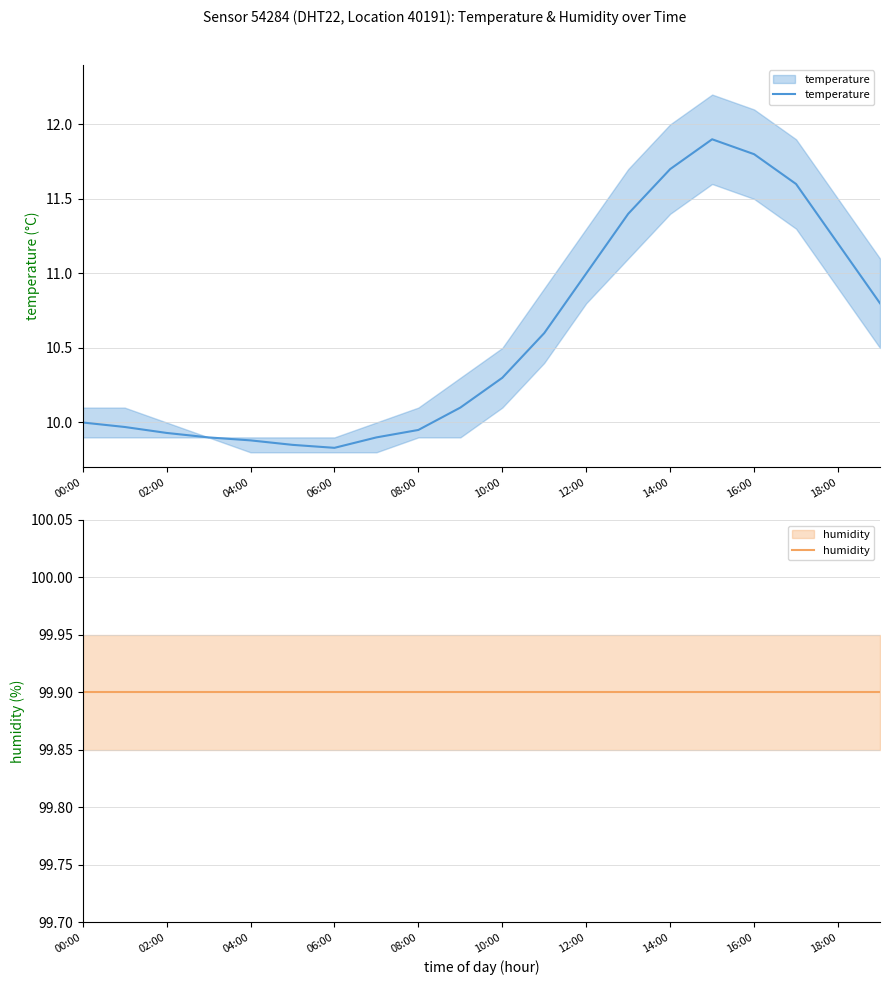

Which series changed the most between 02:00 and 16:00?

temperature